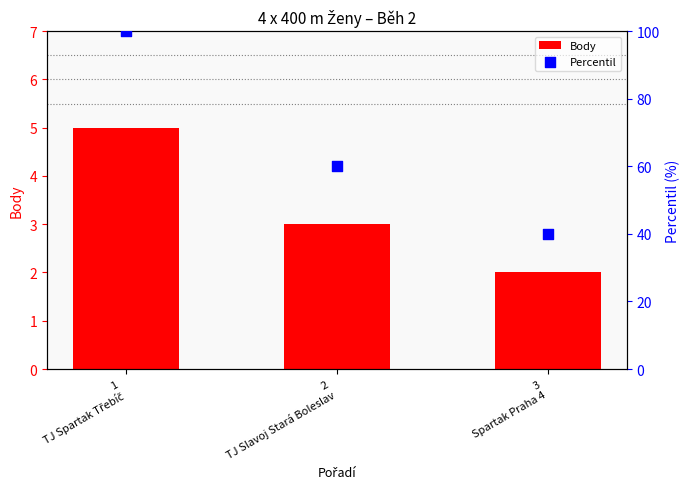

Which series has the largest total across all categories?

Percentil